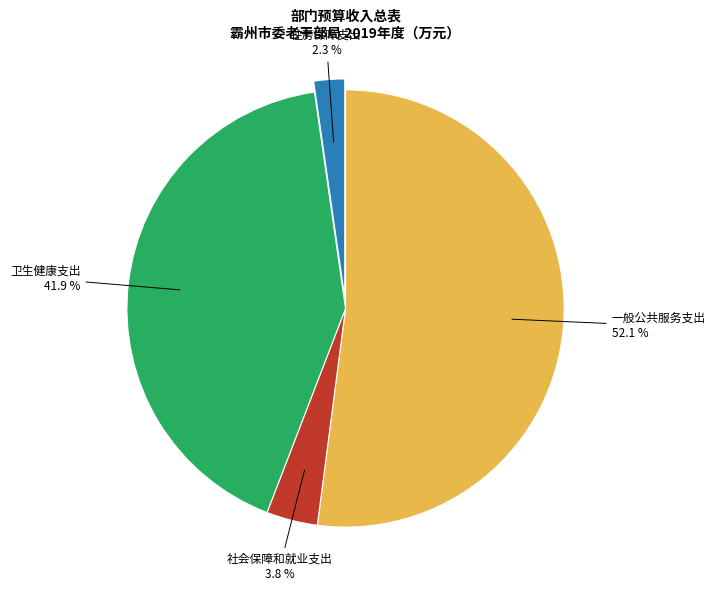

How many segments does this pie chart have?

4